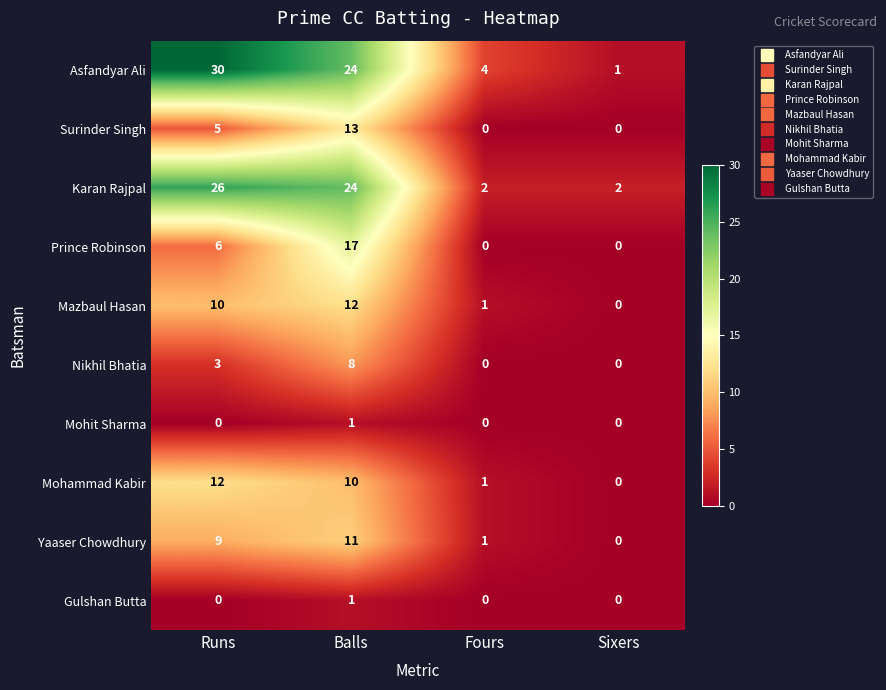

Count the Mohit Sharma values in the range 0 to 1.

4